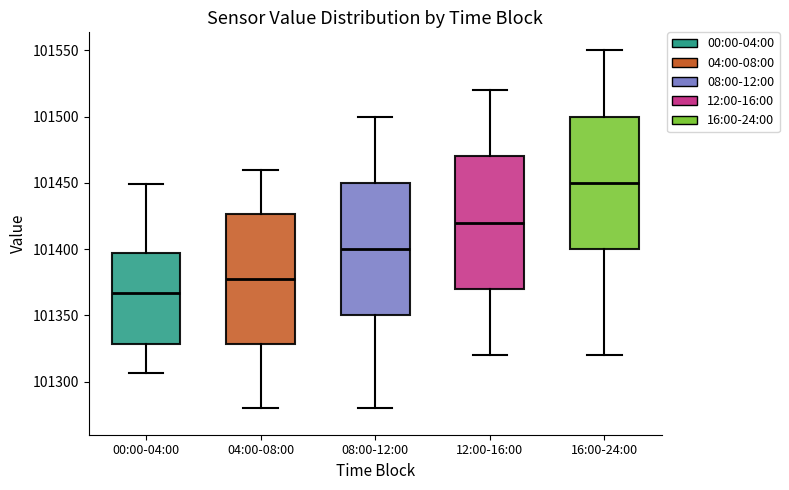

Reading left to right, read every box against the y-axis: the position of its median line, the range the box covers, and the ends of its whiskers. The values are not printed on the chart, so give them approximately, as read against the axis.

00:00-04:00: median 101365, box 101330 to 101395, whiskers 101305 to 101450
04:00-08:00: median 101380, box 101330 to 101425, whiskers 101280 to 101460
08:00-12:00: median 101400, box 101350 to 101450, whiskers 101280 to 101500
12:00-16:00: median 101420, box 101370 to 101470, whiskers 101320 to 101520
16:00-24:00: median 101450, box 101400 to 101500, whiskers 101320 to 101550